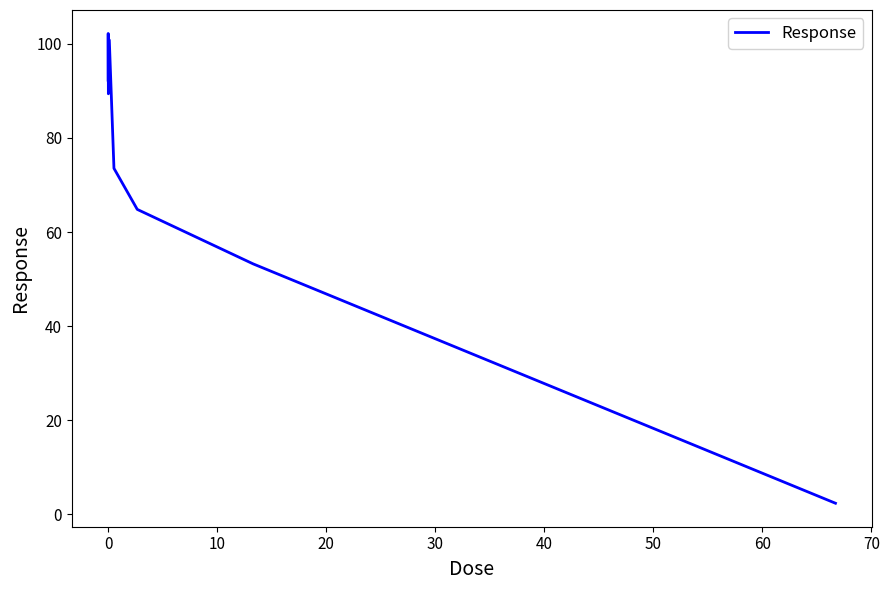

What is the minimum value shown in the chart?

2.3